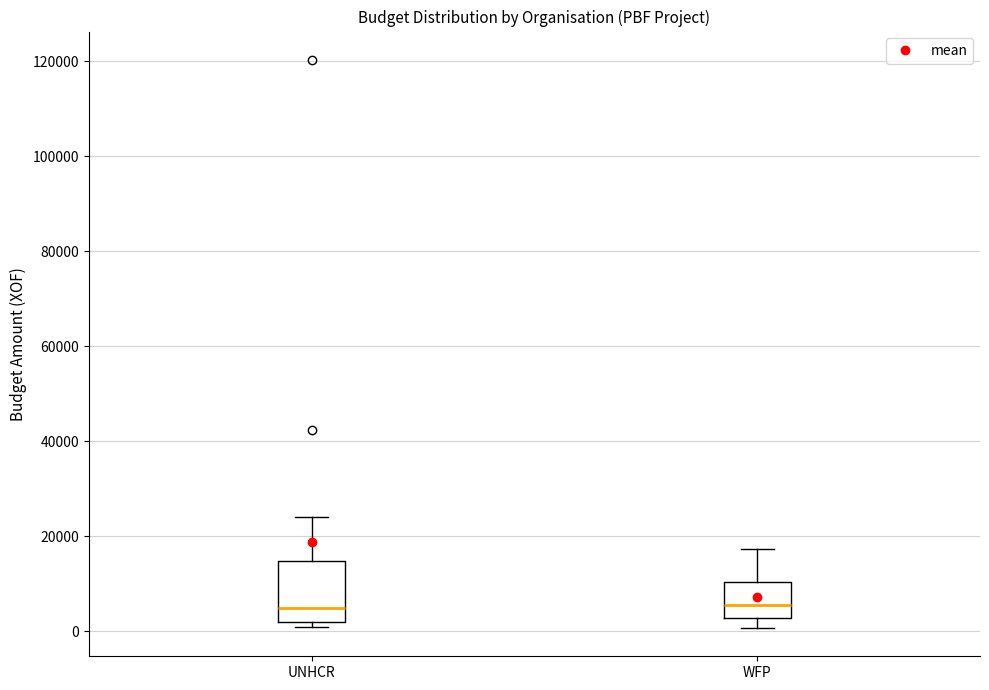

Reading left to right, transcribe this box plot: for each box, give where its median line is, the range the box spans, and where its two whiskers end, as read against the y-axis. The values are not printed on the chart, so give them approximately, as read against the axis.

UNHCR: median 4000, box 2000 to 14000, whiskers 0 to 24000
WFP: median 6000, box 2000 to 10000, whiskers 0 to 18000